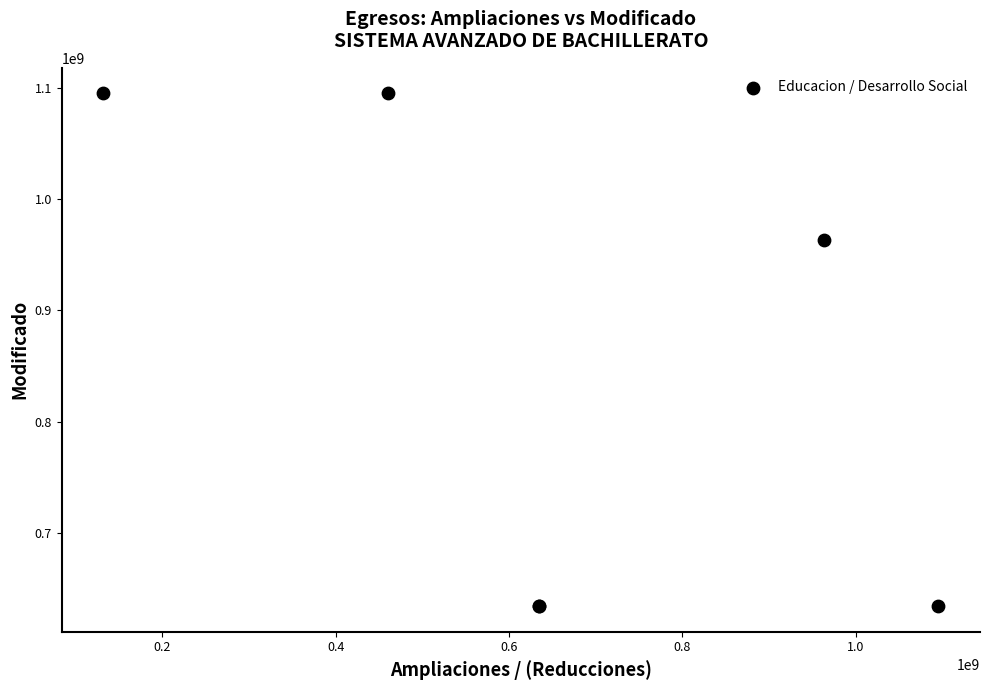

What Y value in the scatter plot is closest to 864649883?

962927823.3